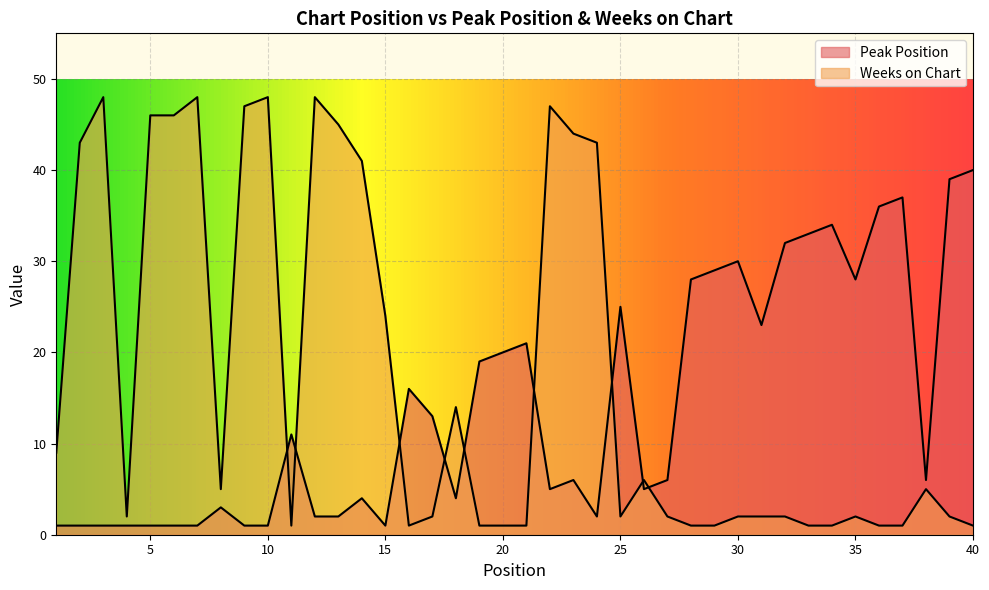

What is the value of the Weeks on Chart point at the 33rd from the left?

1